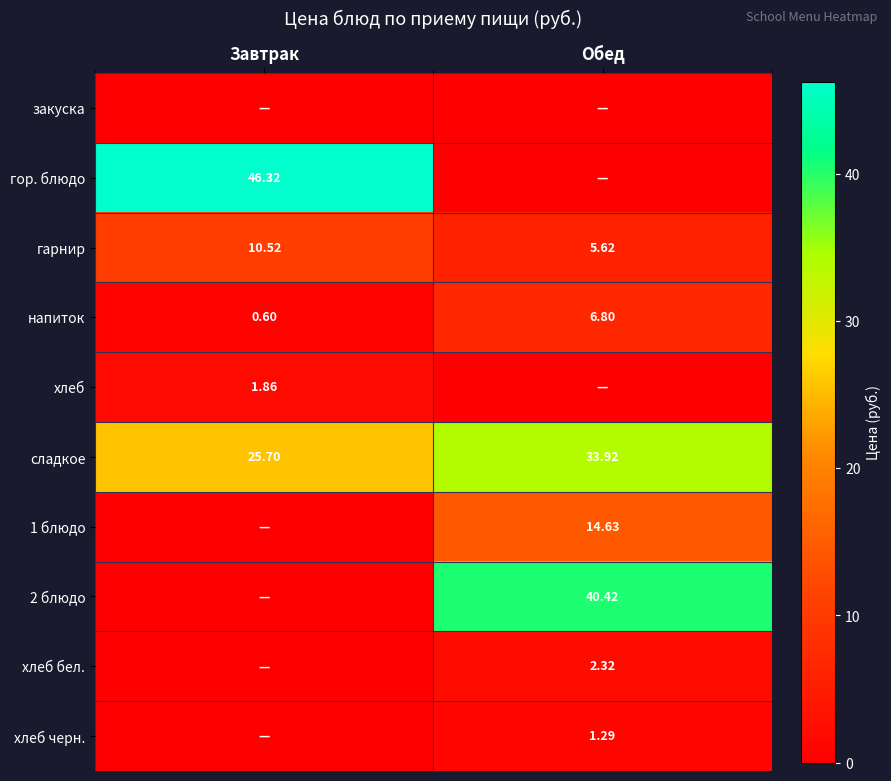

Which category has the highest value in the сладкое series?

Обед